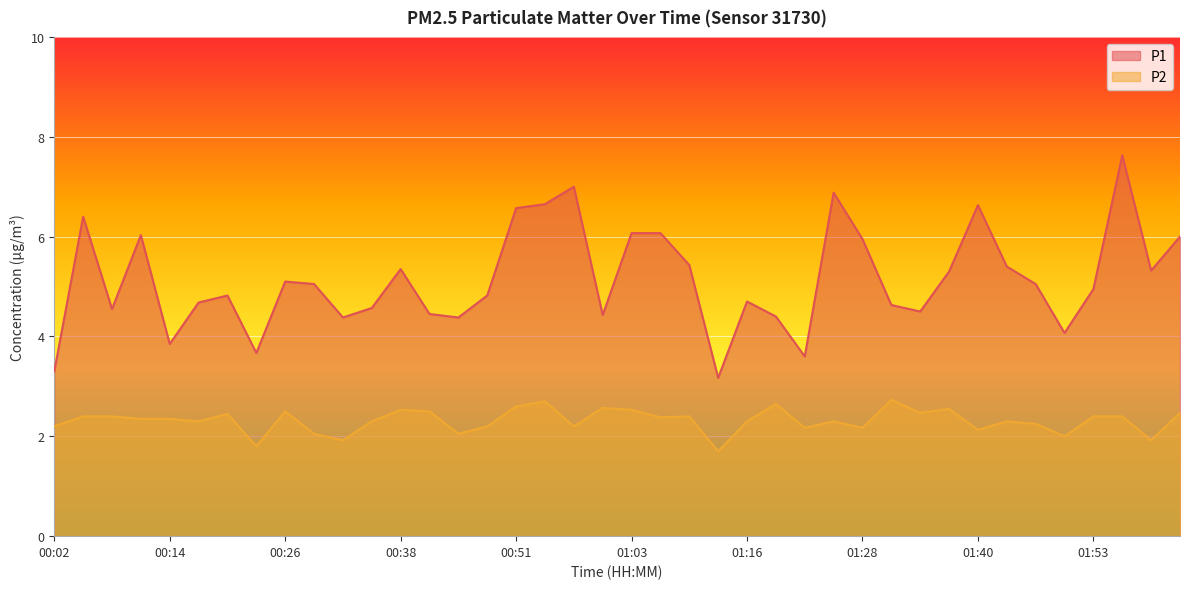

The P1 series shows 4.6 at 01:31. True or false?

True